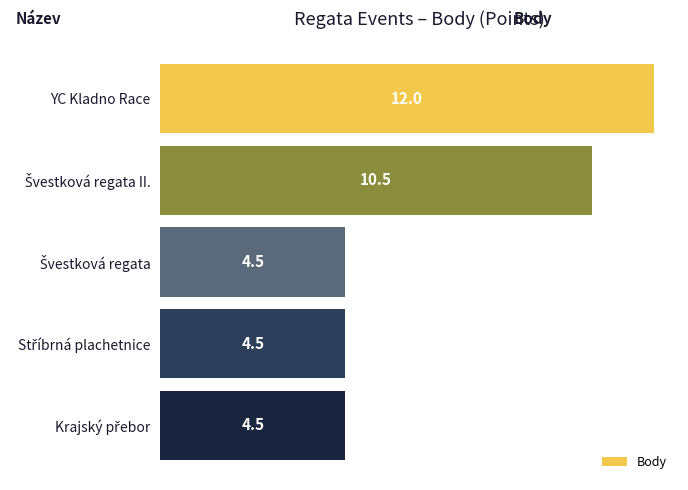

The chart shows a value of 5.7 at YC Kladno Race. True or false?

False